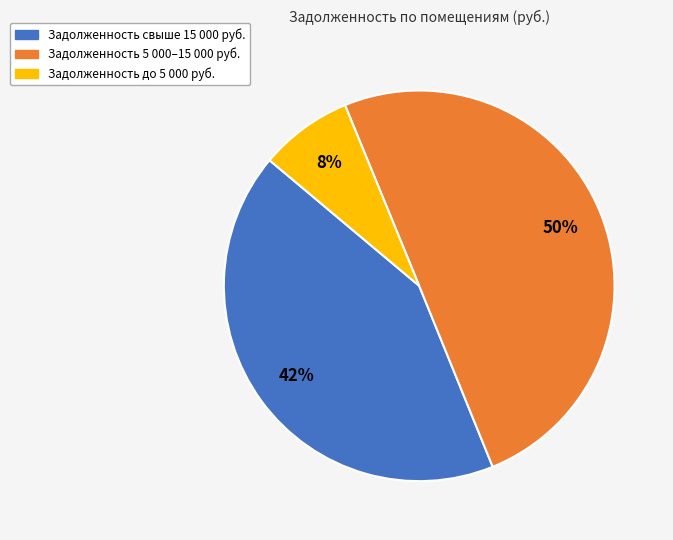

How many segments does this pie chart have?

3